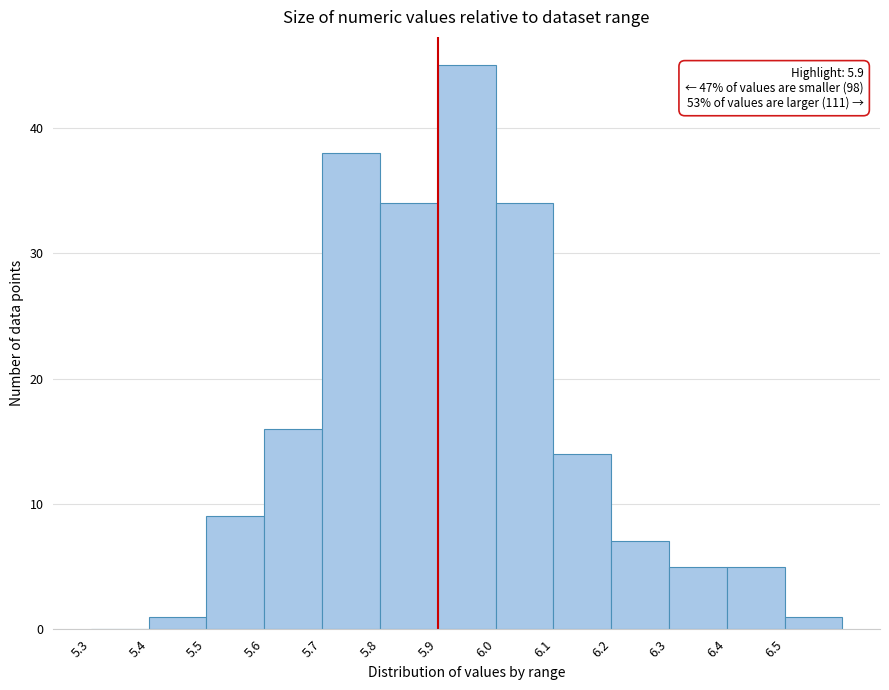

Which range on the x-axis has the tallest bar?

5.9 to 6.0